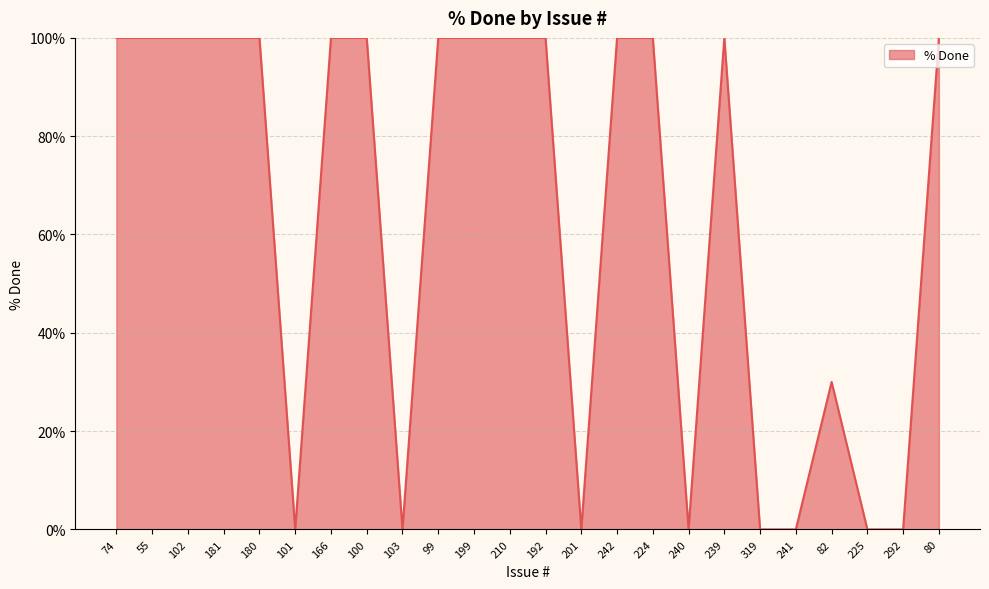

The chart shows a value of 50 at 166. True or false?

False